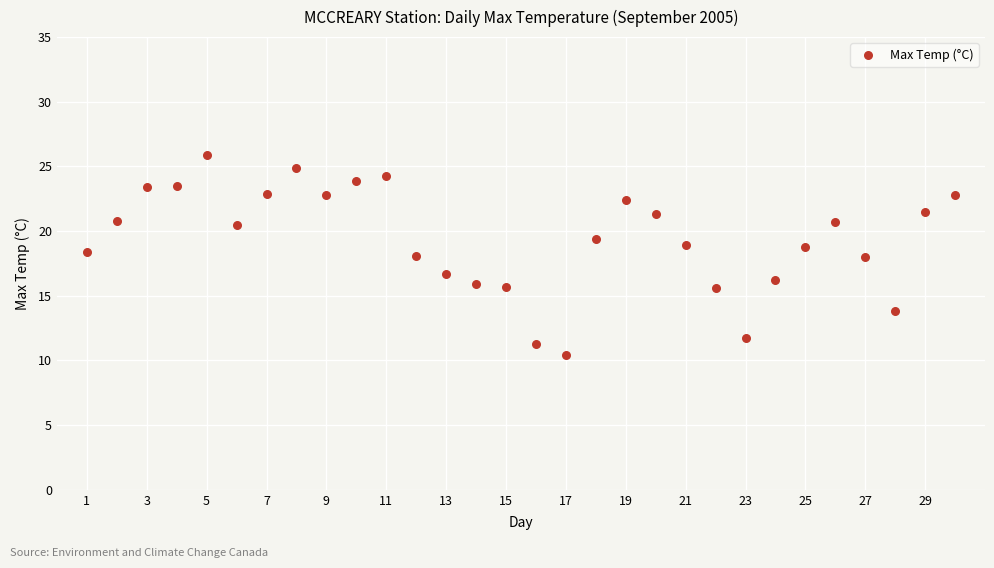

What is the range of Y values (max minus min)?

15.5